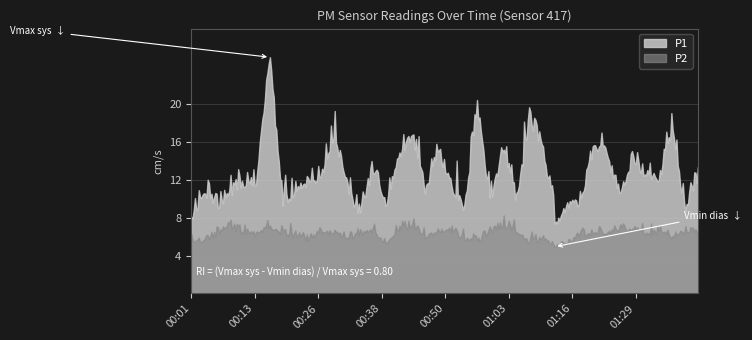

True or false: P1 has more than 2 interior local peaks.

True